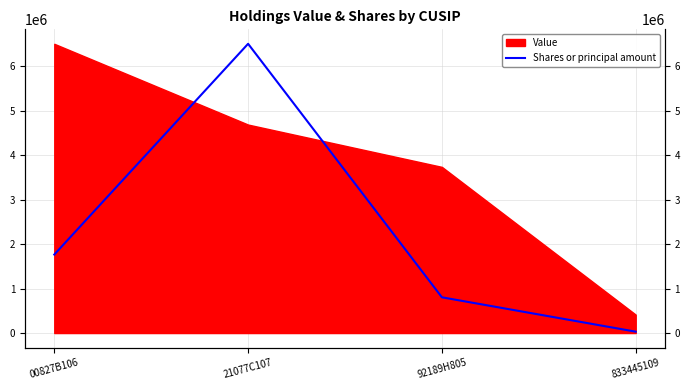

Where is the first local maximum?

21077C107